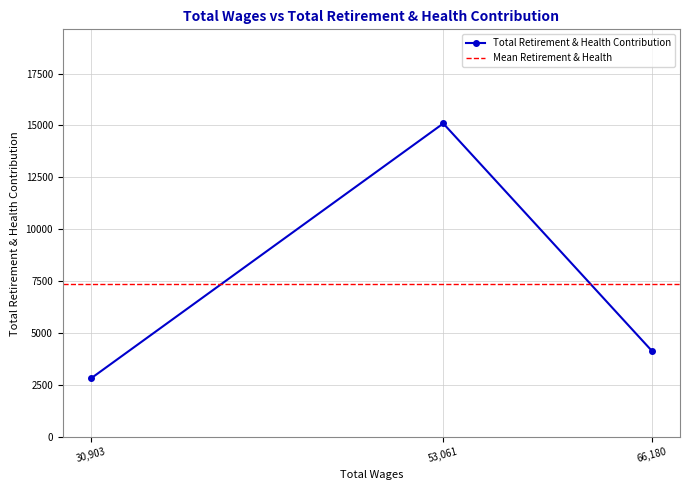

What is the lowest value of the Total Retirement & Health Contribution series?

2825